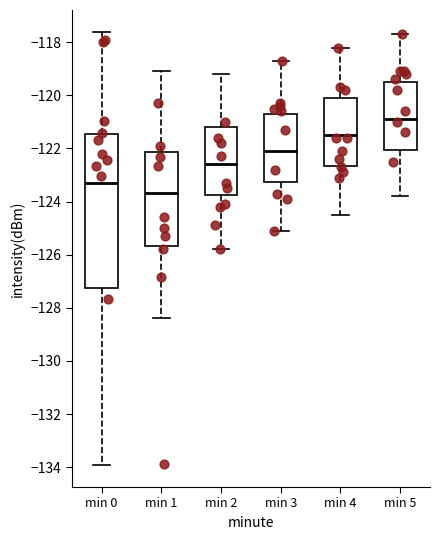

Reading left to right, transcribe this box plot: for each box, give where its median line is, the range the box spans, and where its two whiskers end, as read against the y-axis. The values are not printed on the chart, so give them approximately, as read against the axis.

min 0: median -123.2, box -127.2 to -121.4, whiskers -134.0 to -117.6
min 1: median -123.6, box -125.6 to -122.2, whiskers -128.4 to -119.0
min 2: median -122.6, box -123.8 to -121.2, whiskers -125.8 to -119.2
min 3: median -122.0, box -123.2 to -120.6, whiskers -125.0 to -118.6
min 4: median -121.4, box -122.6 to -120.0, whiskers -124.4 to -118.2
min 5: median -120.8, box -122.0 to -119.4, whiskers -123.8 to -117.6